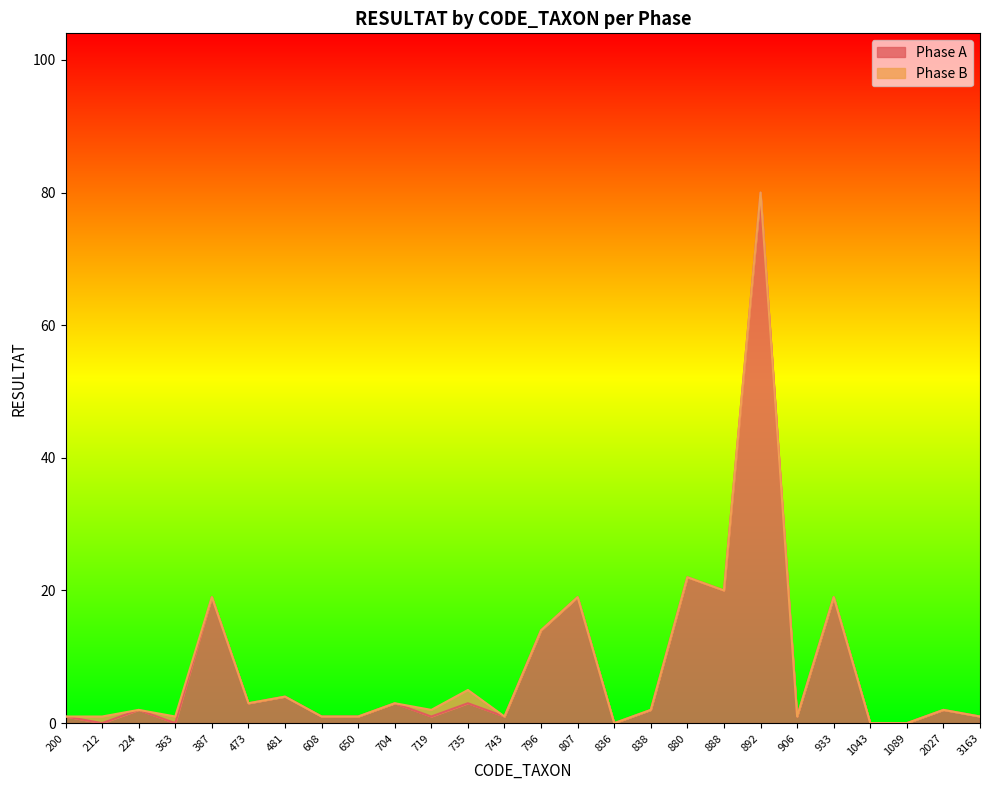

Which category has the highest value across all series?

892